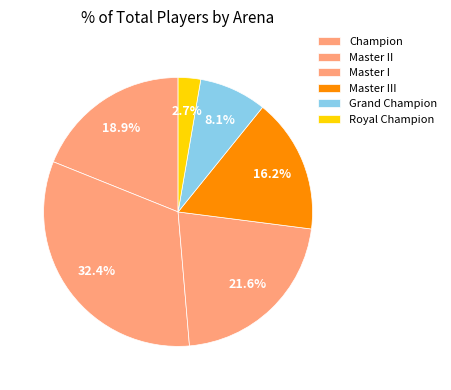

To the nearest percent, what is the average slice percentage?

17%